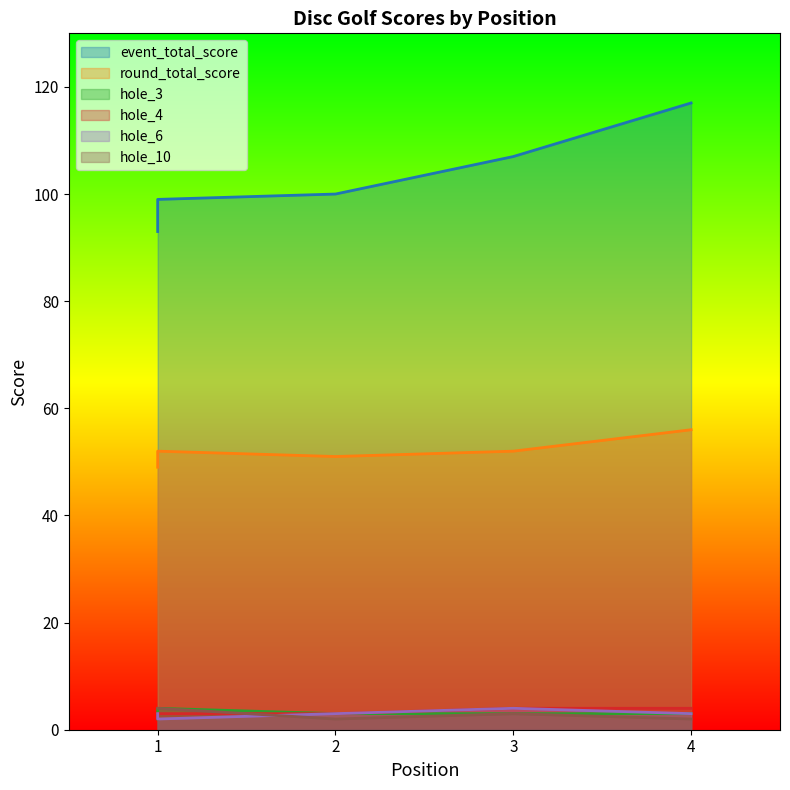

At which category is the sum across all series the highest?

4